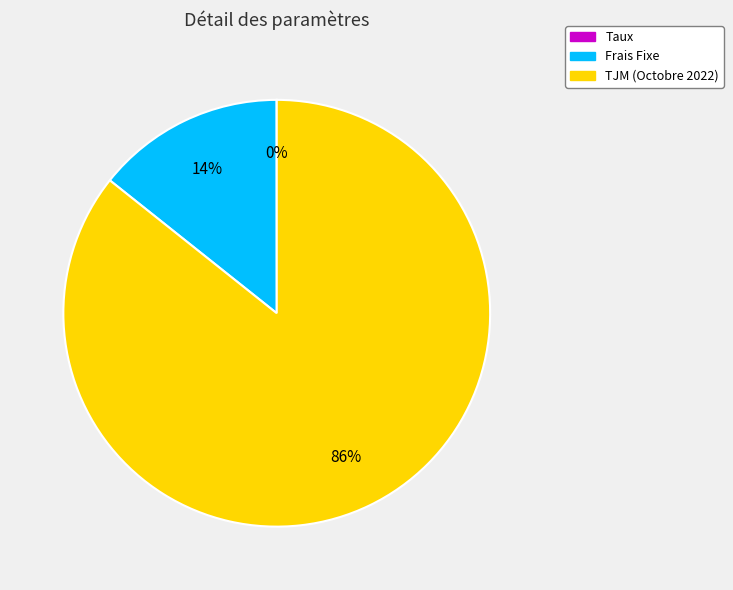

The Frais Fixe slice represents 14% of the pie. True or false?

True